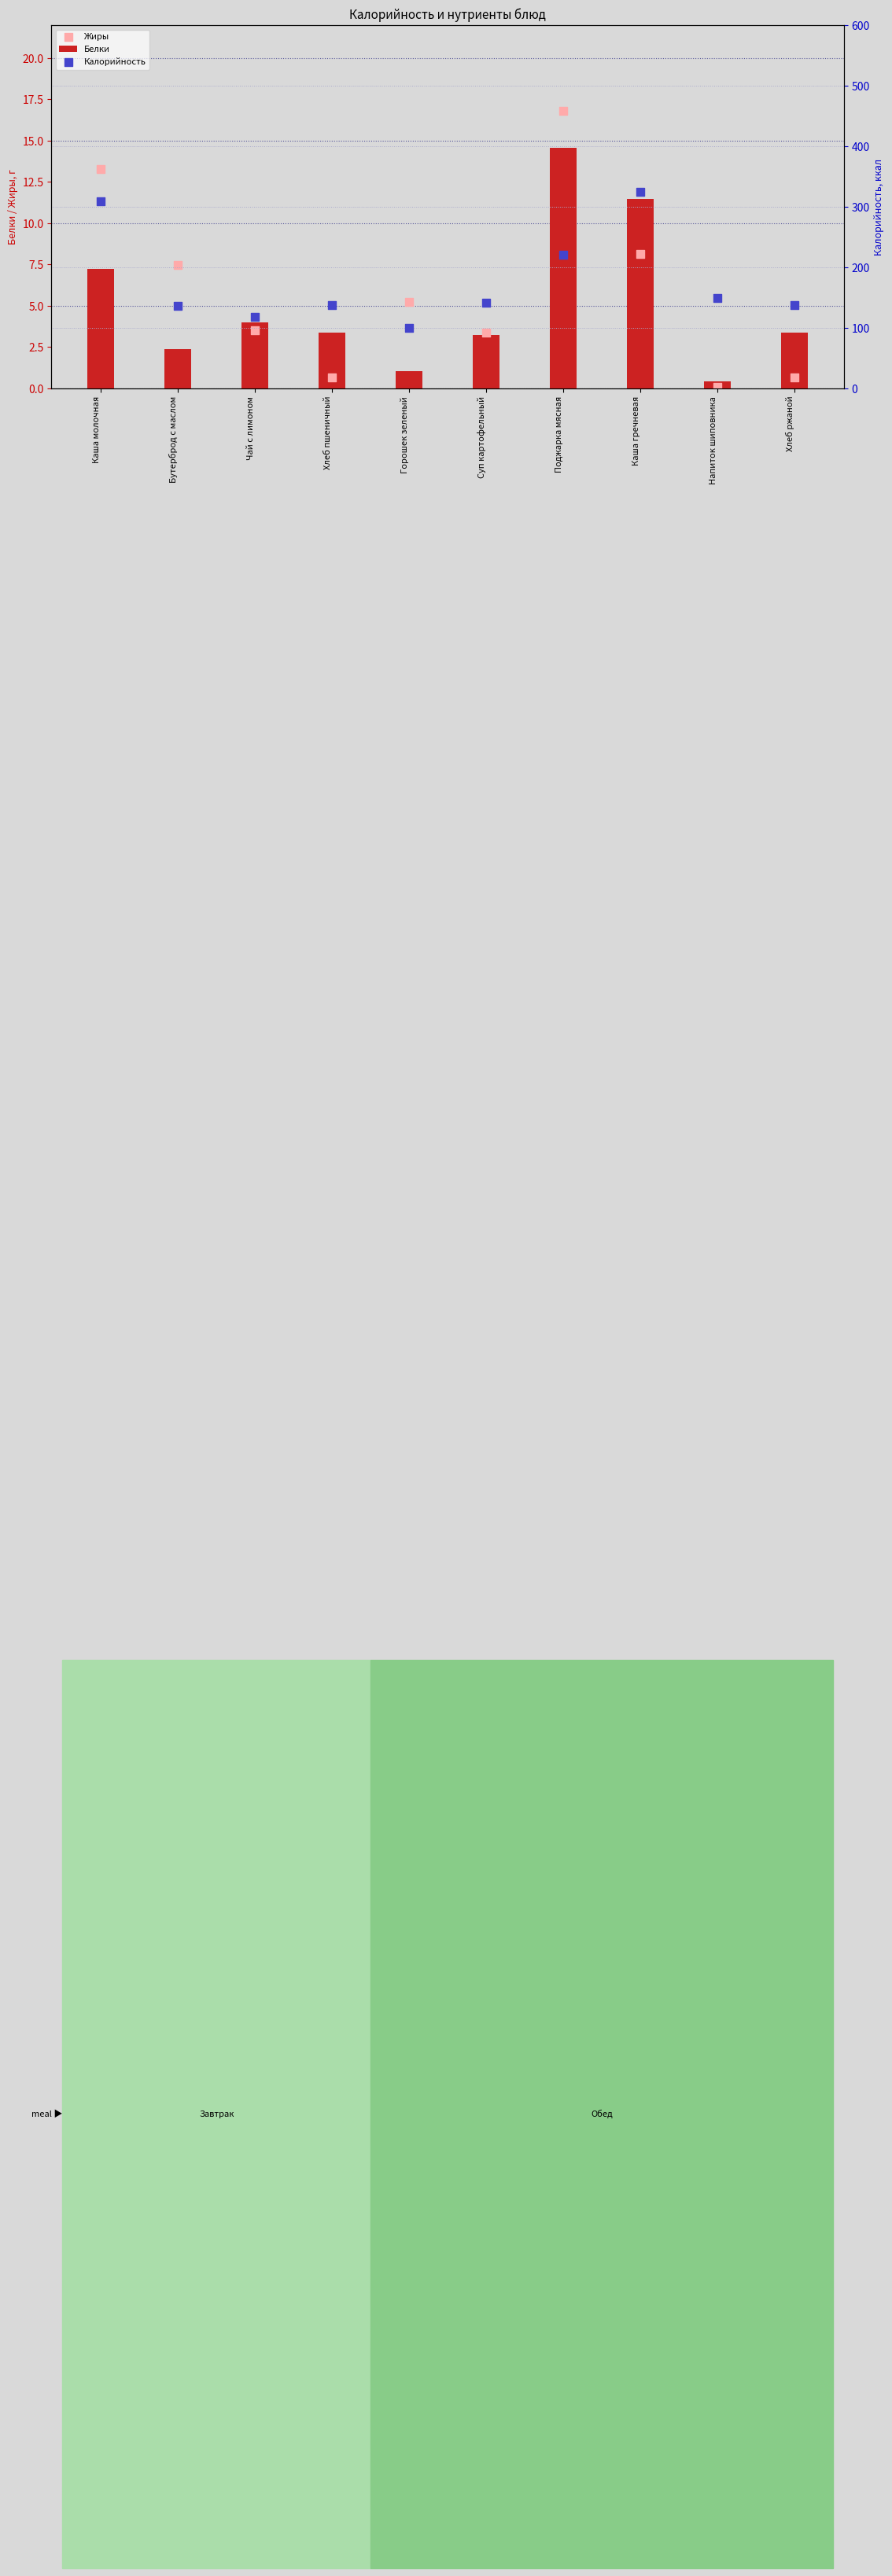

Which series has the largest Y range (max minus min)?

Калорийность